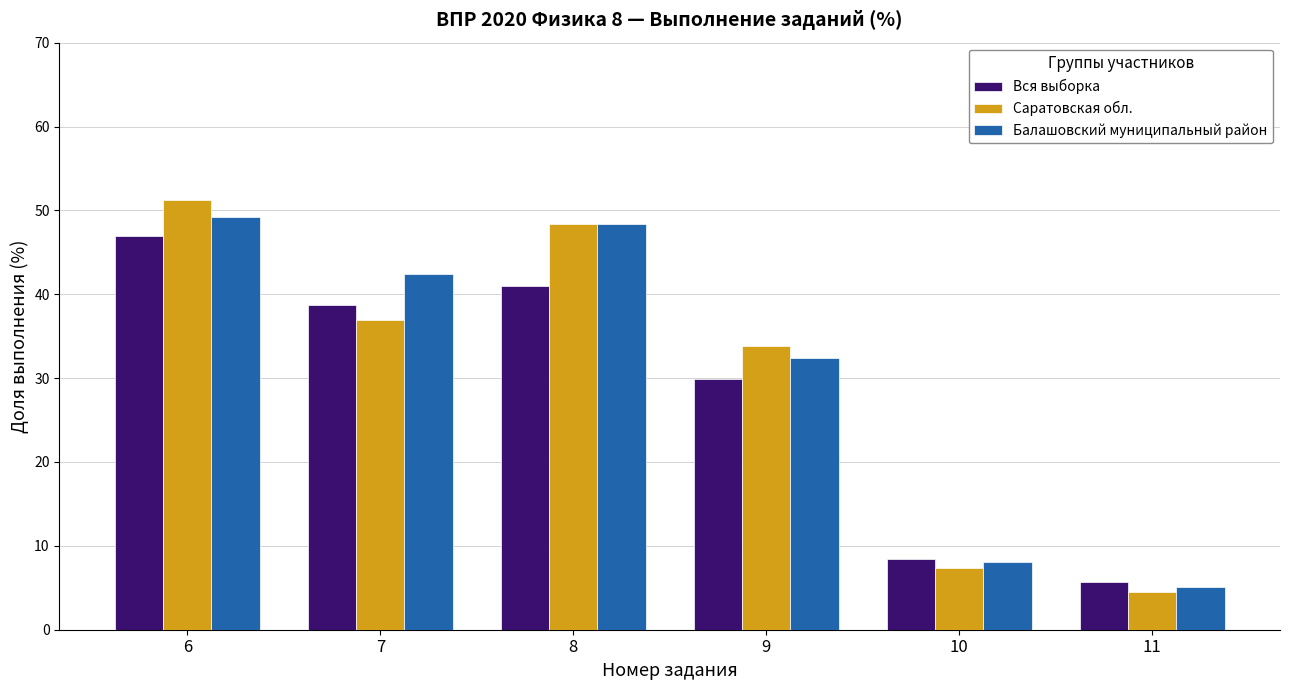

Which series has the largest range (max minus min)?

Саратовская обл.